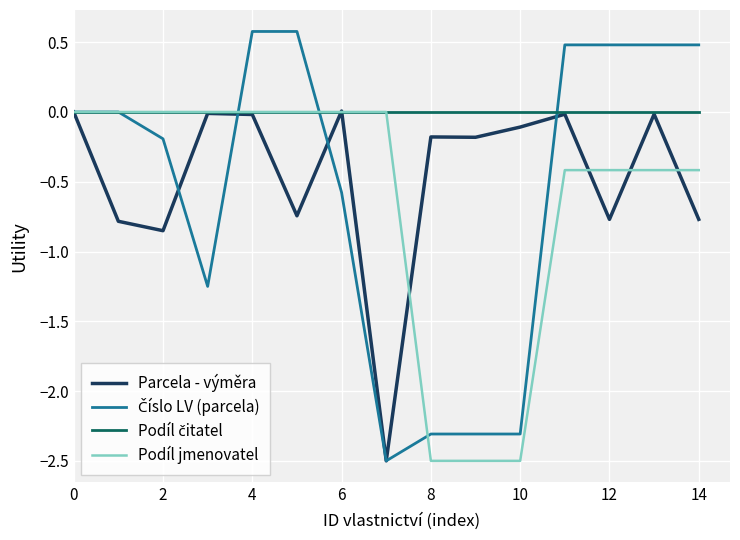

How many lines are shown in the chart?

4